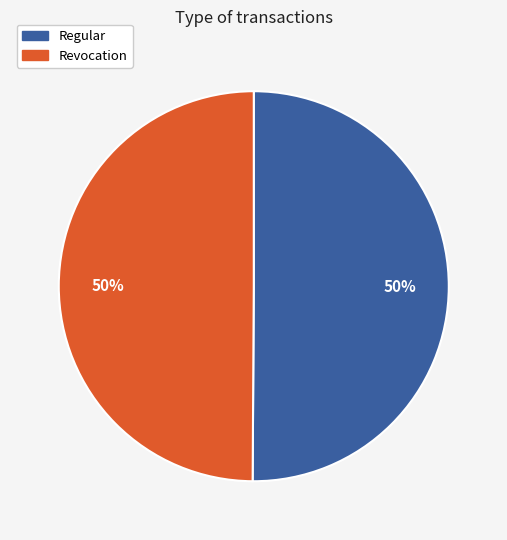

To the nearest percent, what portion does Revocation represent?

50%